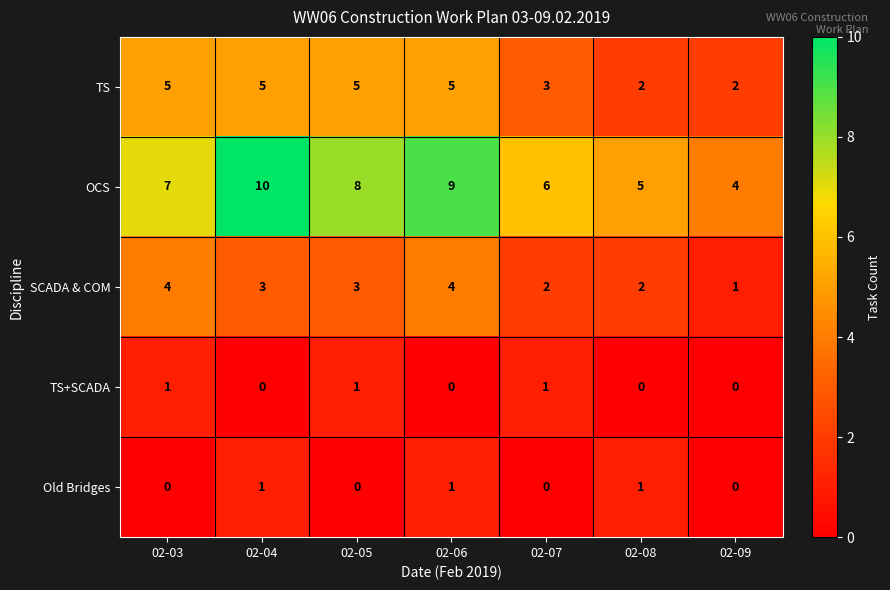

Which series has the widest spread of values?

OCS